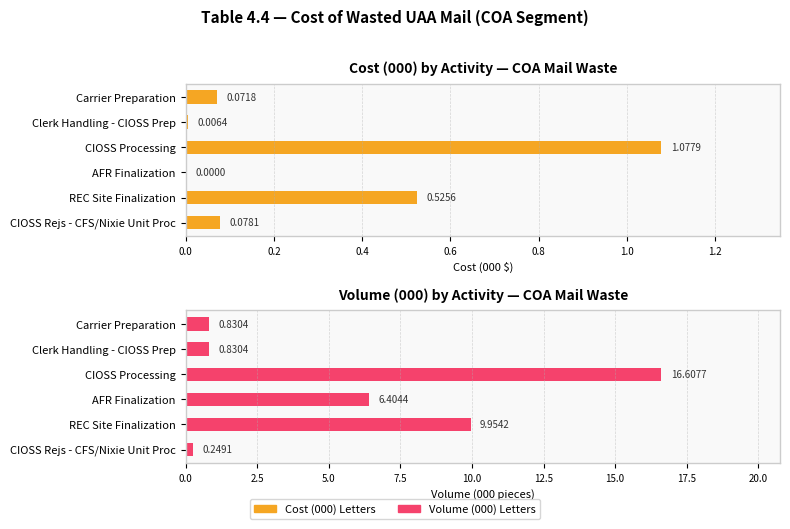

What is the lowest value of the Volume (000) Letters series?

0.2